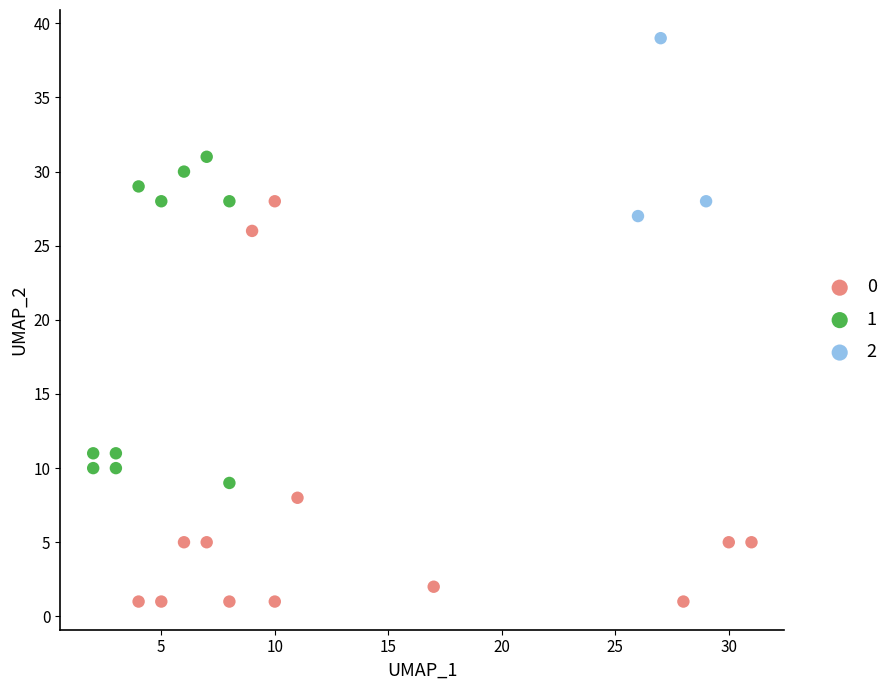

Which series has the widest spread of Y values?

0